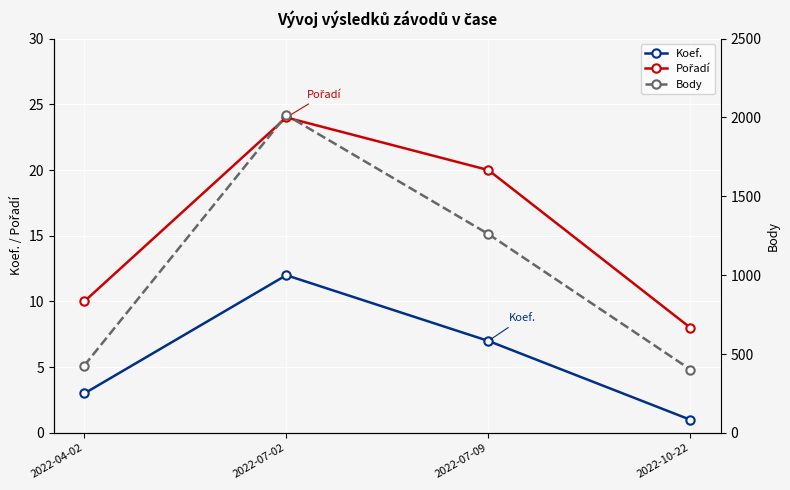

Is this an area chart (filled region under the line)?

No